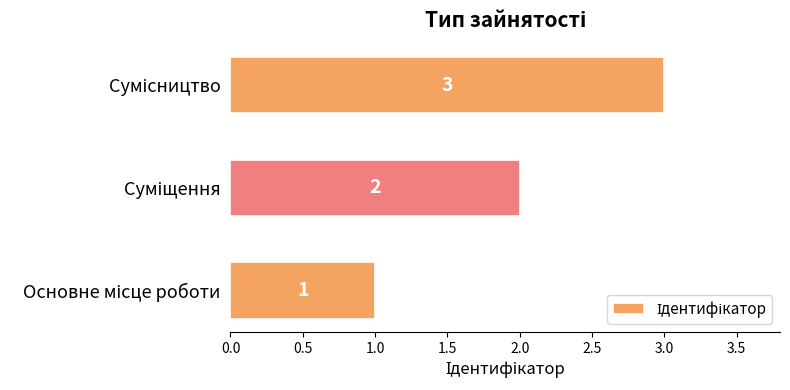

What is the sum of all values?

6